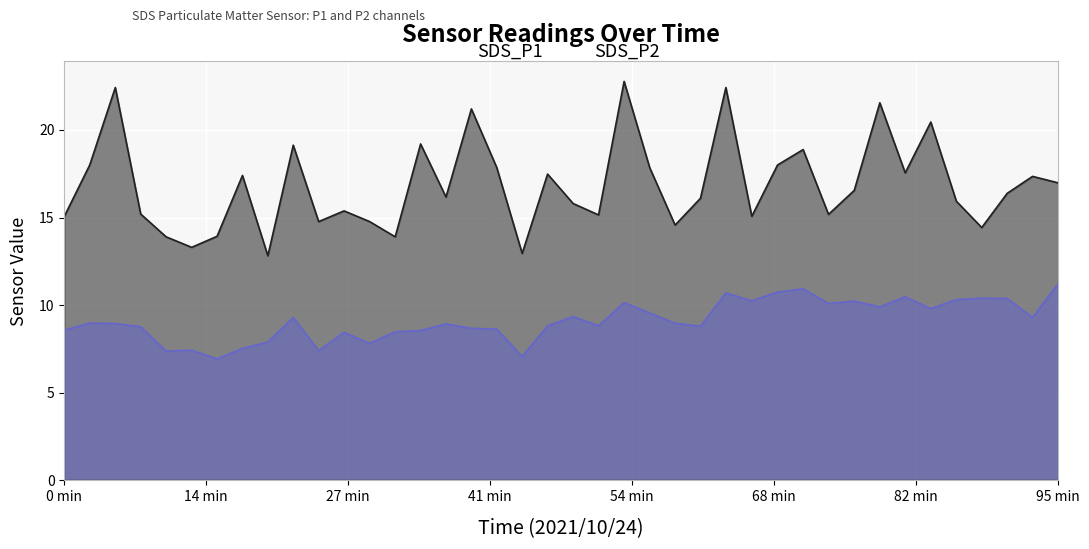

Reading left to right, transcribe all the data shown in this chart.

SDS_P1: 15.1	18.0	22.4	15.2	13.9	13.3	13.9	17.4	12.8	19.1	14.8	15.4	14.8	13.9	19.2	16.2	21.2	17.9	12.9	17.5	15.8	15.2	22.8	17.9	14.6	16.1	22.4	15.1	18.0	18.9	15.2	16.6	21.6	17.6	20.4	15.9	14.4	16.4	17.4	17.0
SDS_P2: 8.6	9.0	8.9	8.8	7.4	7.4	6.9	7.5	7.9	9.3	7.4	8.4	7.8	8.5	8.6	8.9	8.7	8.6	7.1	8.8	9.3	8.8	10.2	9.6	9.0	8.8	10.7	10.2	10.8	10.9	10.1	10.2	9.9	10.5	9.8	10.3	10.4	10.4	9.3	11.2